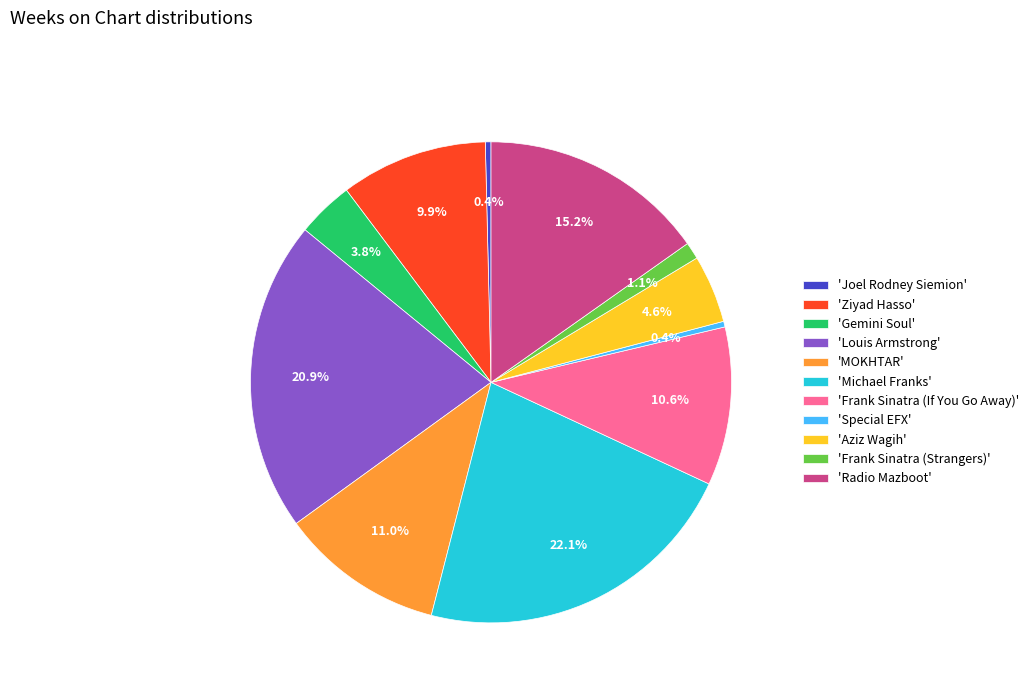

Which category has the biggest portion of the pie?

'Michael Franks'